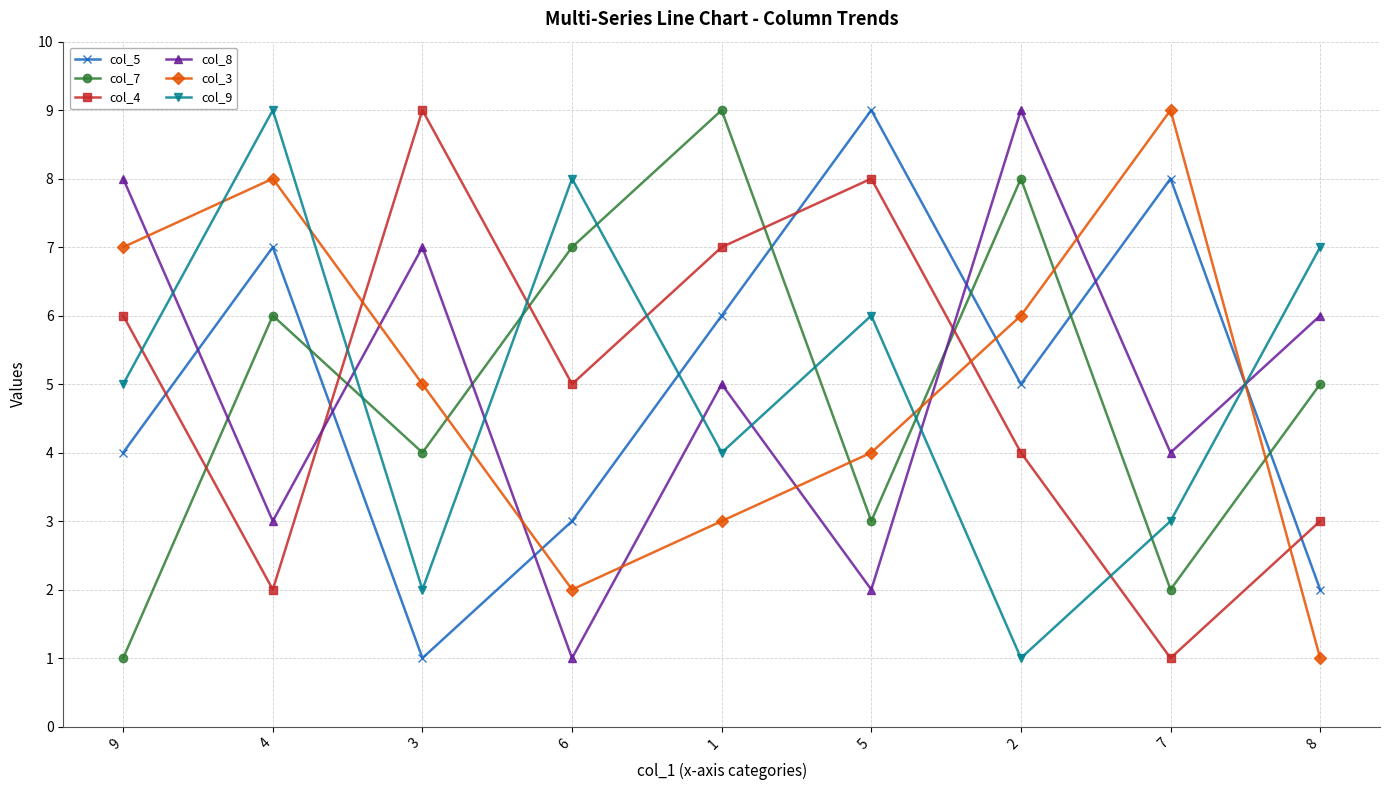

List the labels in order of col_9 value, largest first.

4, 6, 8, 5, 9, 1, 7, 3, 2